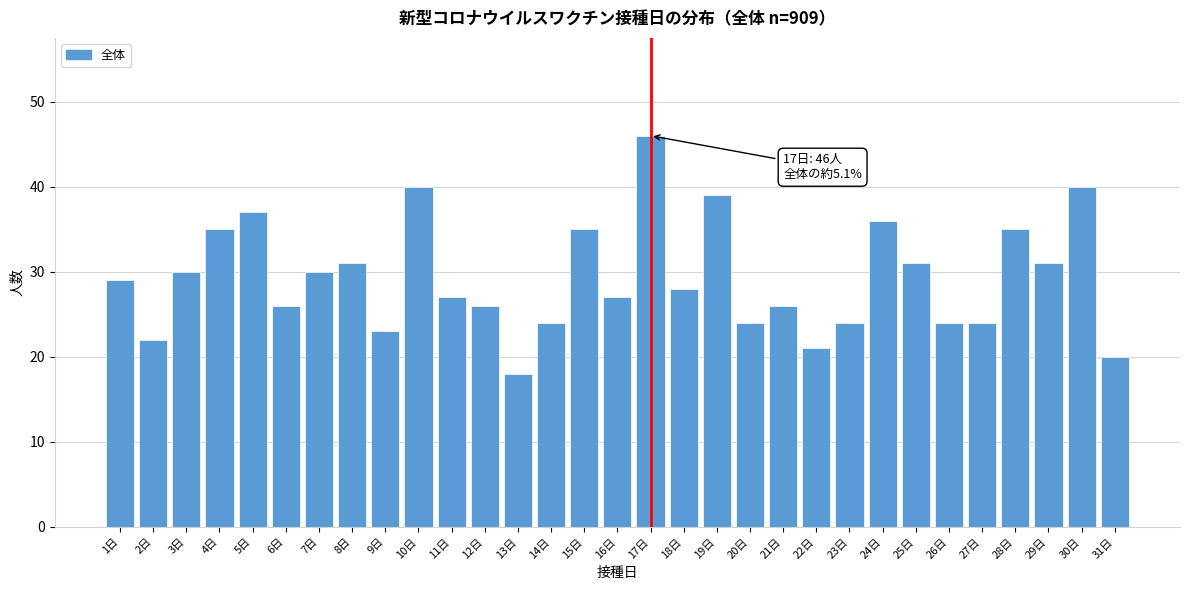

What is the ratio of the value at 24日 to the value at 29日?

1.2